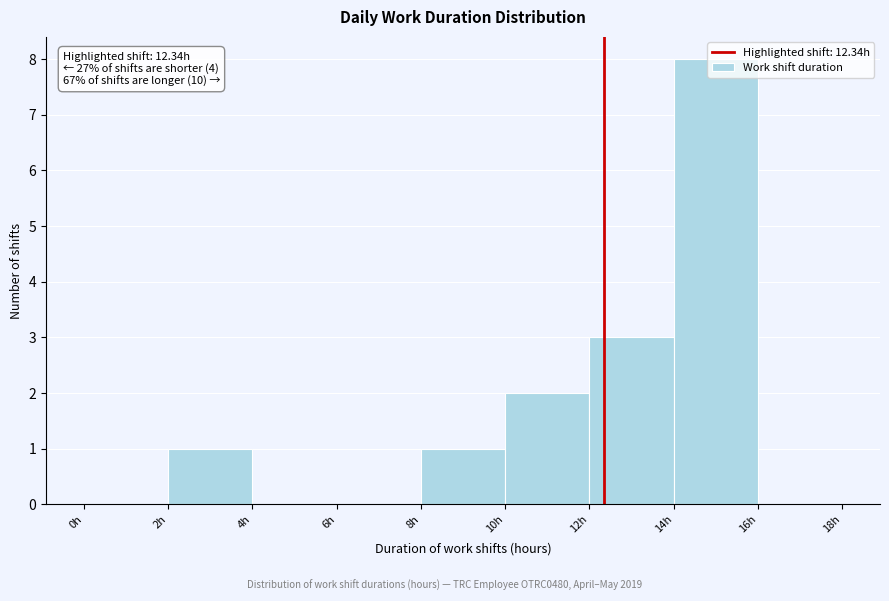

Over which range of the x-axis is the bar tallest?

14 to 16